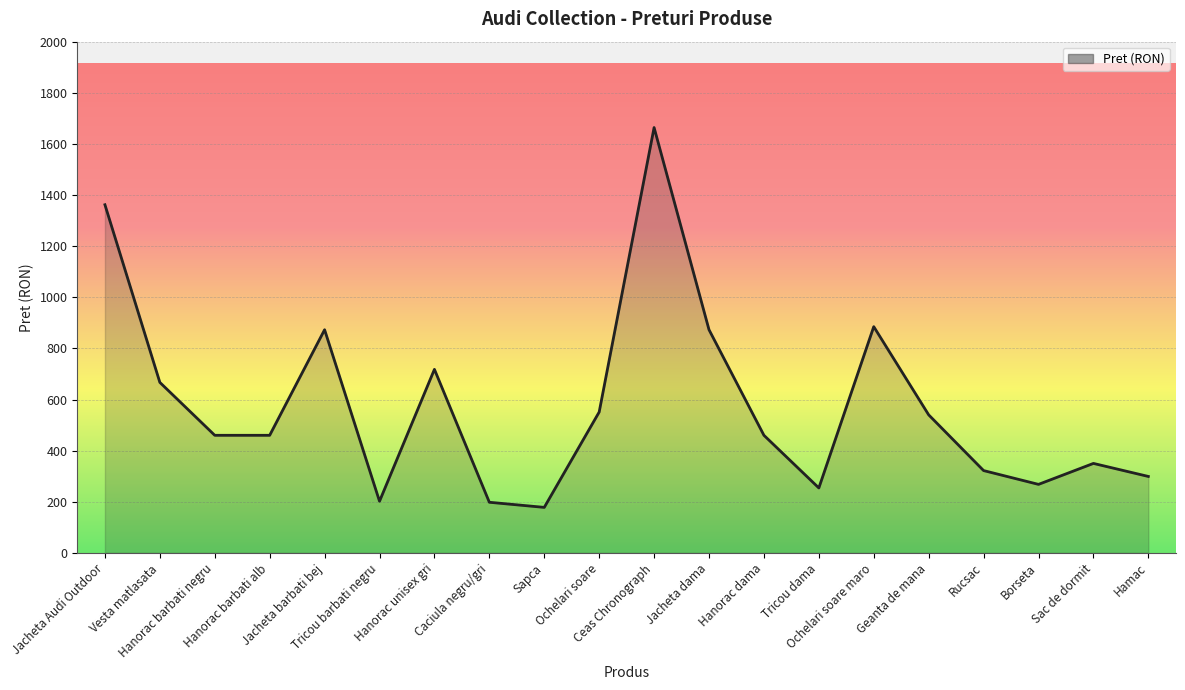

Approximately how many times larger is the value at Jacheta dama compared to Tricou dama?

3.4